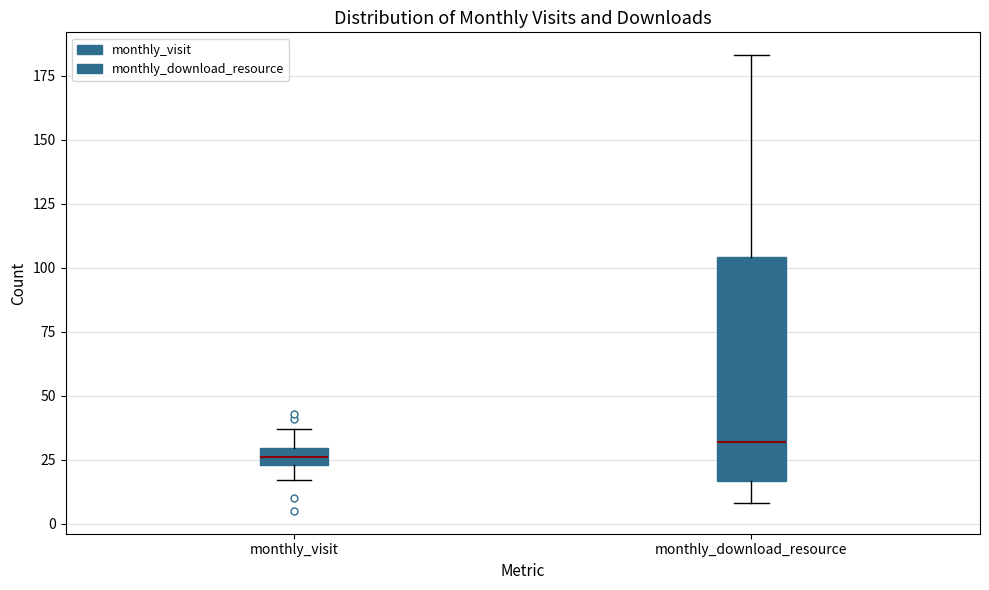

Which box's median line is the highest?

monthly_download_resource